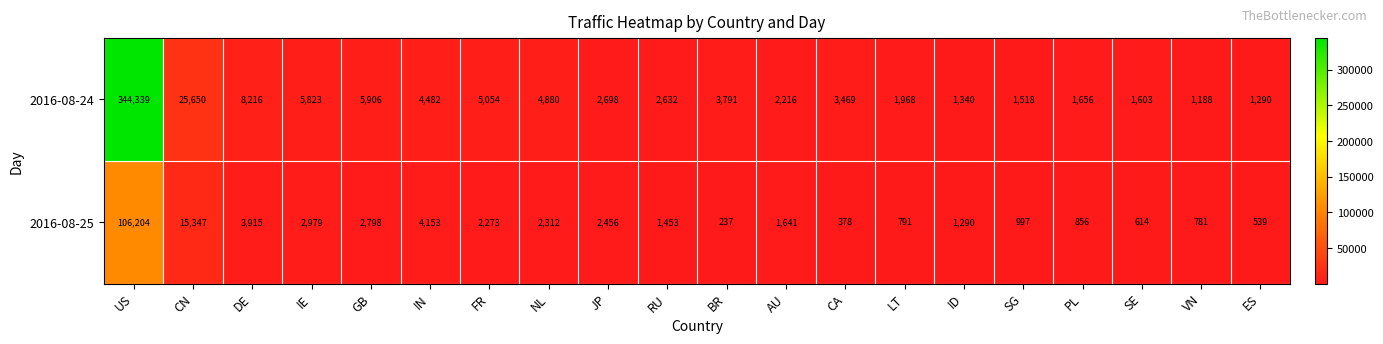

Which series has the largest range (max minus min)?

2016-08-24